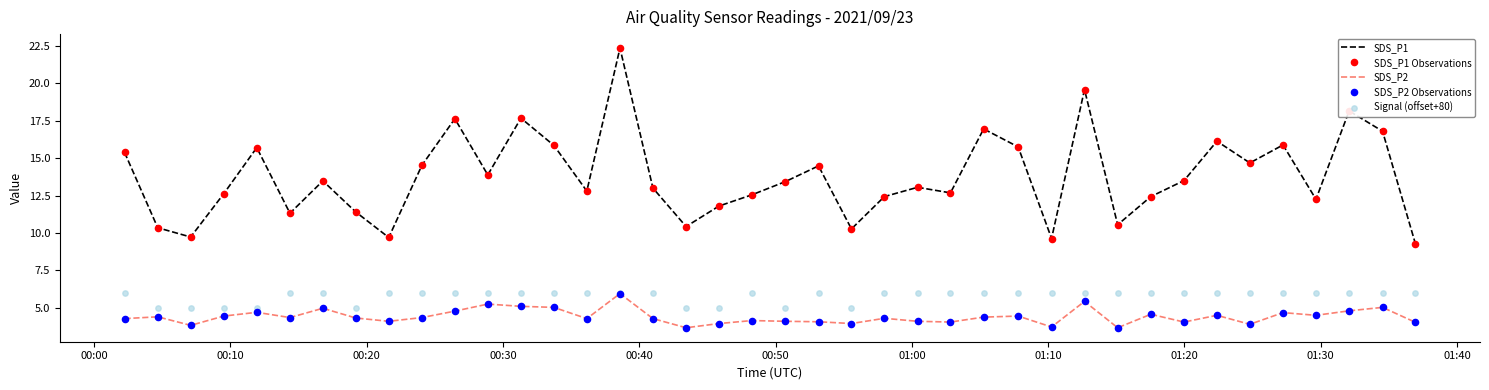

True or false: SDS_P1 and SDS_P2 cross at least once.

False